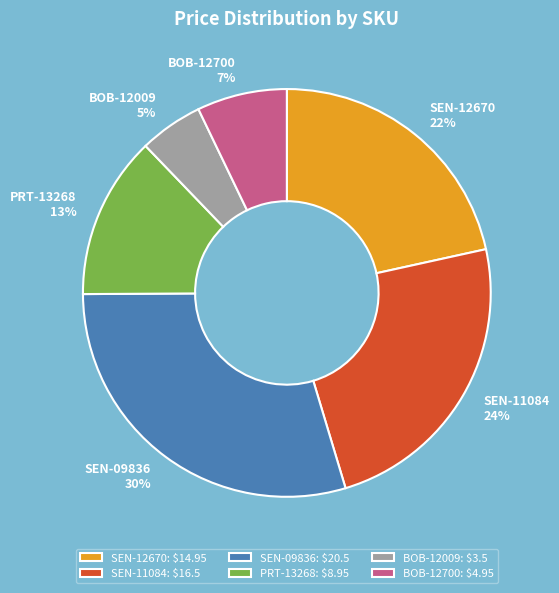

Which slice is the smallest?

BOB-12009